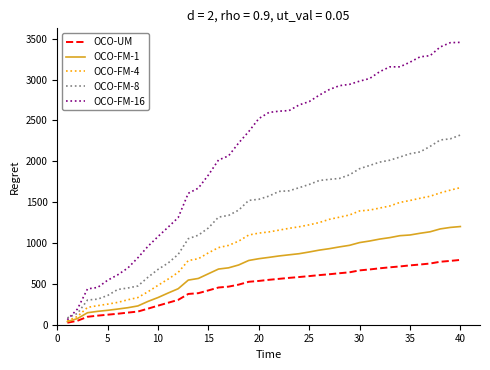

What is the highest value of the OCO-UM series?

793.5